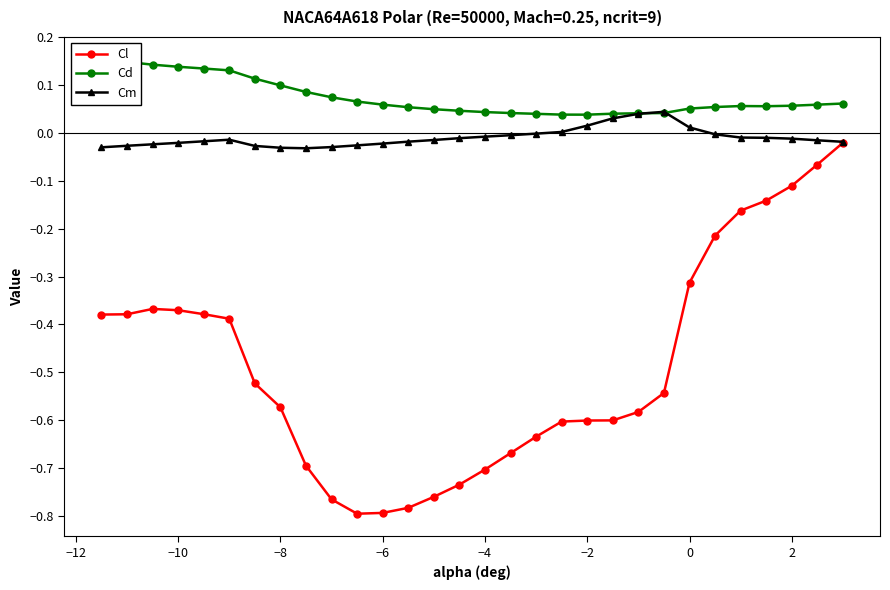

Which series has the largest total across all categories?

Cd